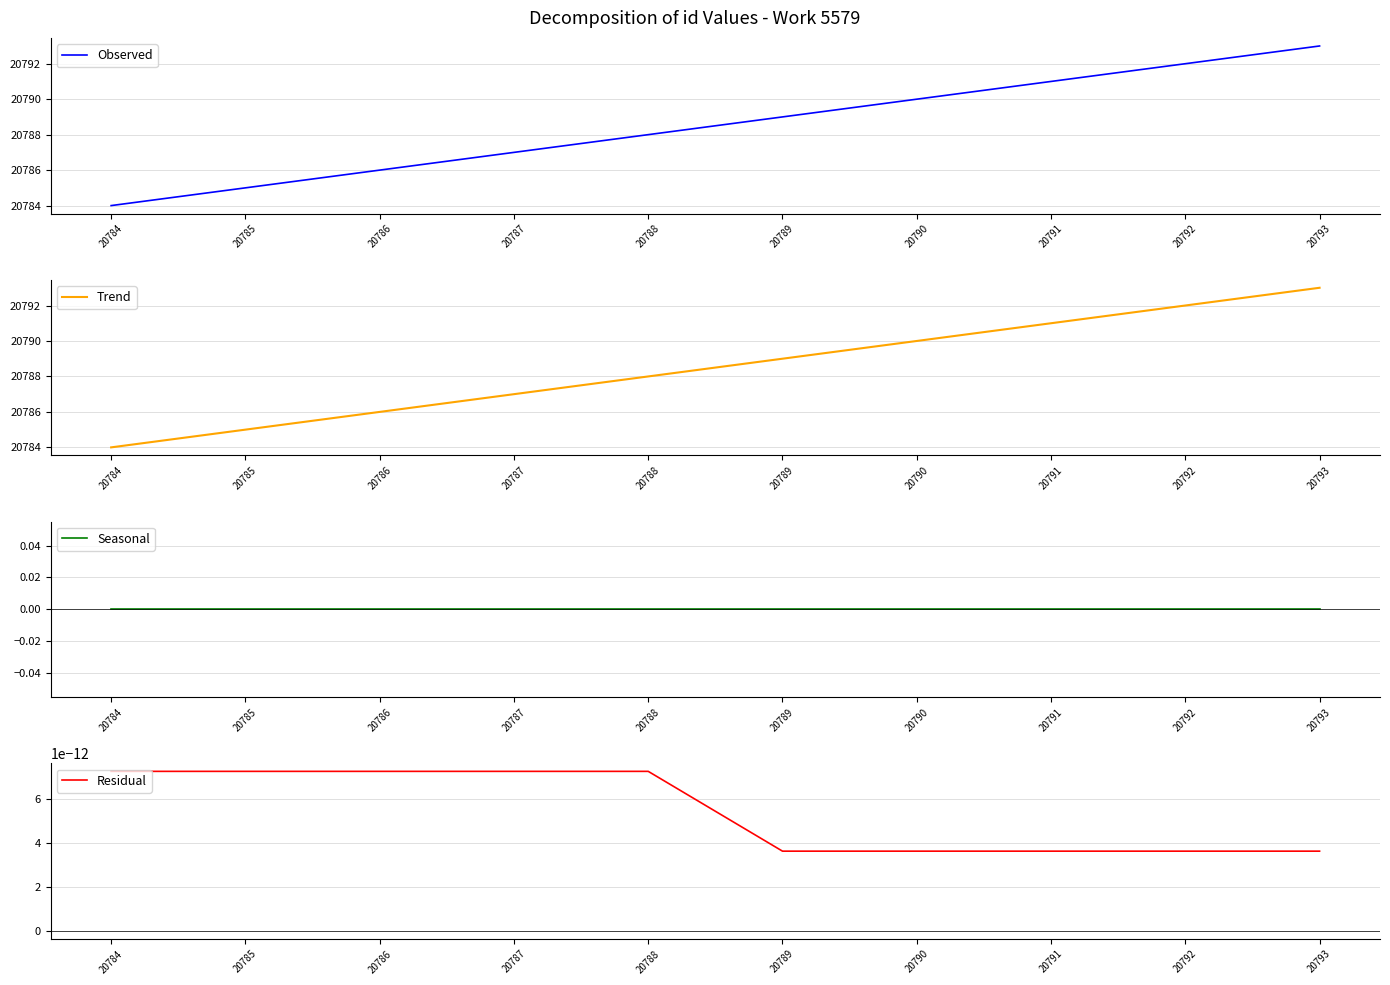

At 20793, list the series in order from largest to smallest.

Observed, Trend, Residual, Seasonal